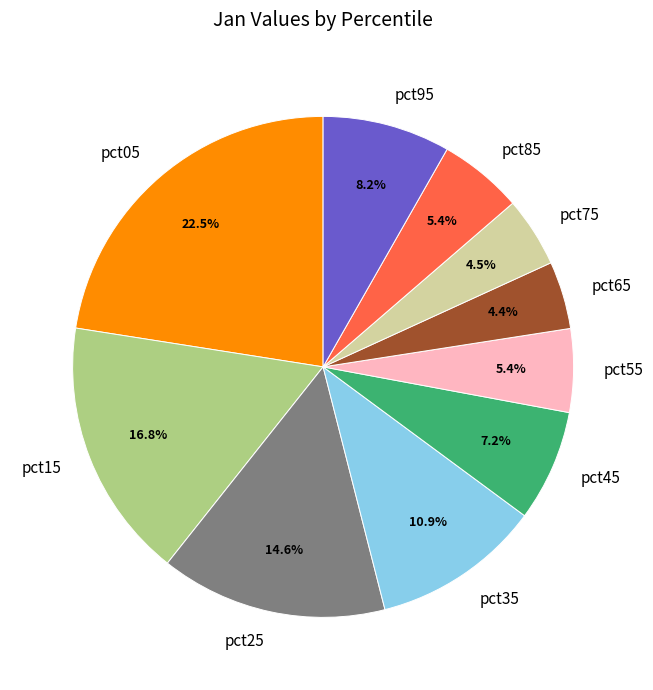

Does pct75 account for over 50% of the chart?

No